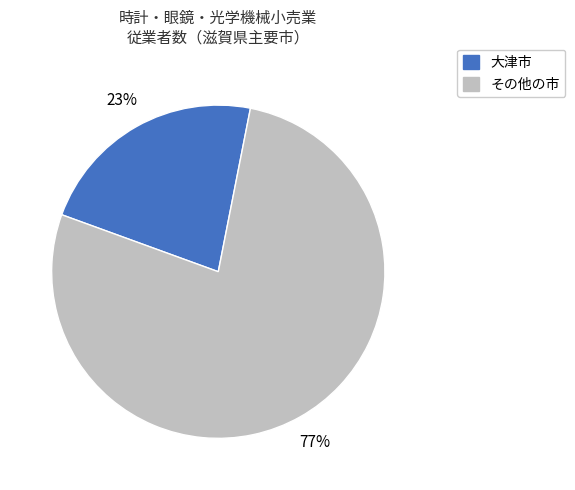

Does 大津市 account for over 50% of the chart?

No